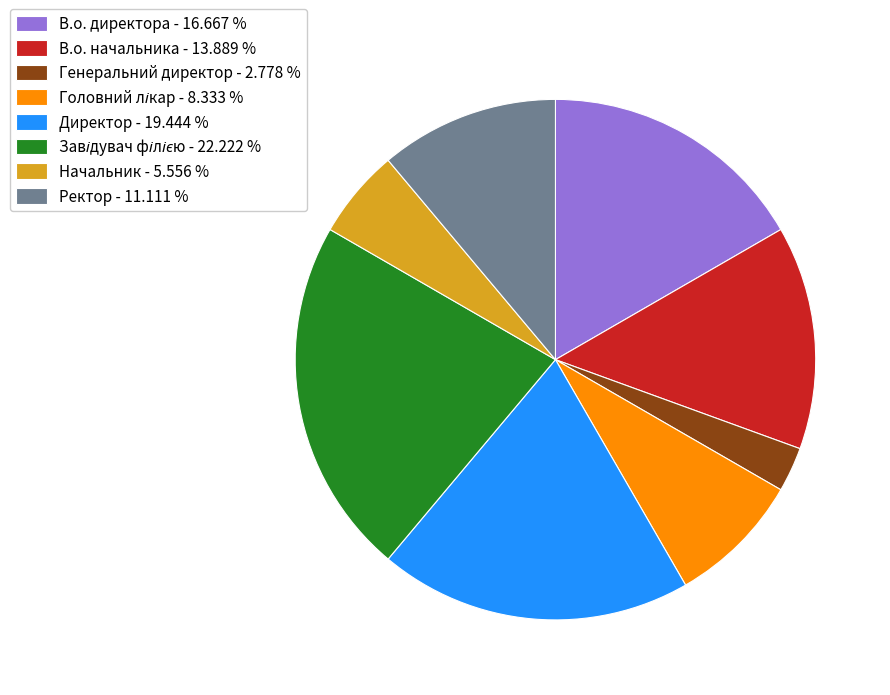

Count the number of slices in the pie.

8